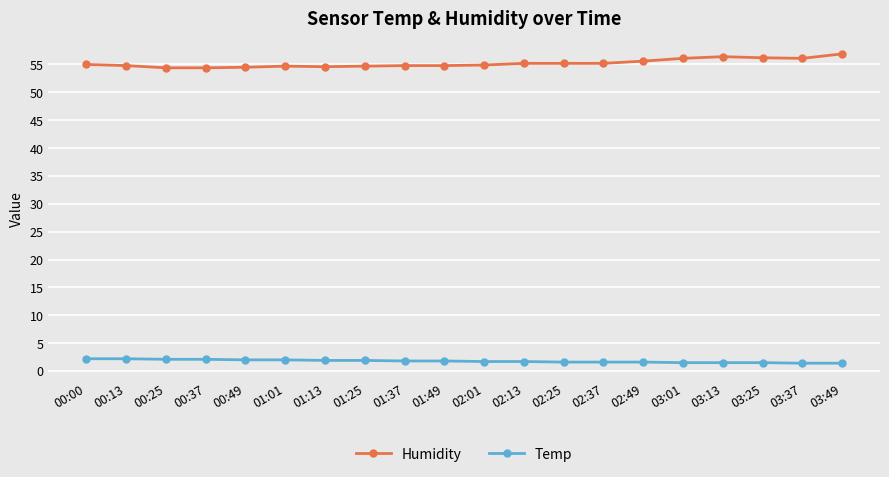

How many lines are shown in the chart?

2